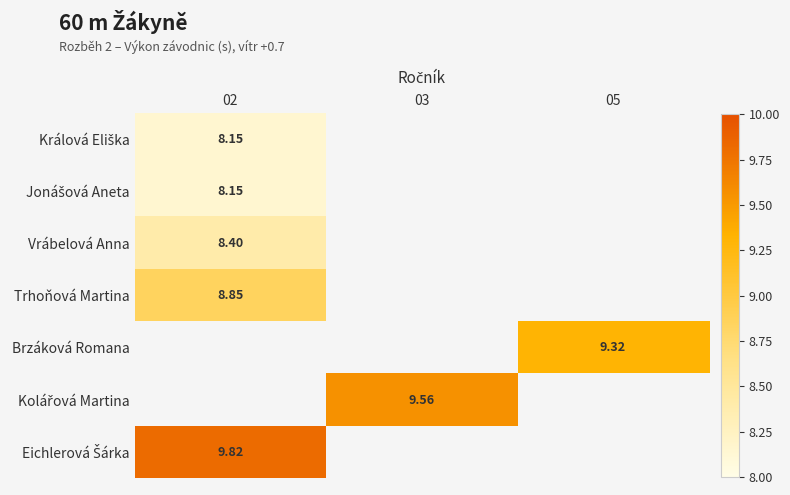

What is the lowest value of the Jonášová Aneta series?

8.2